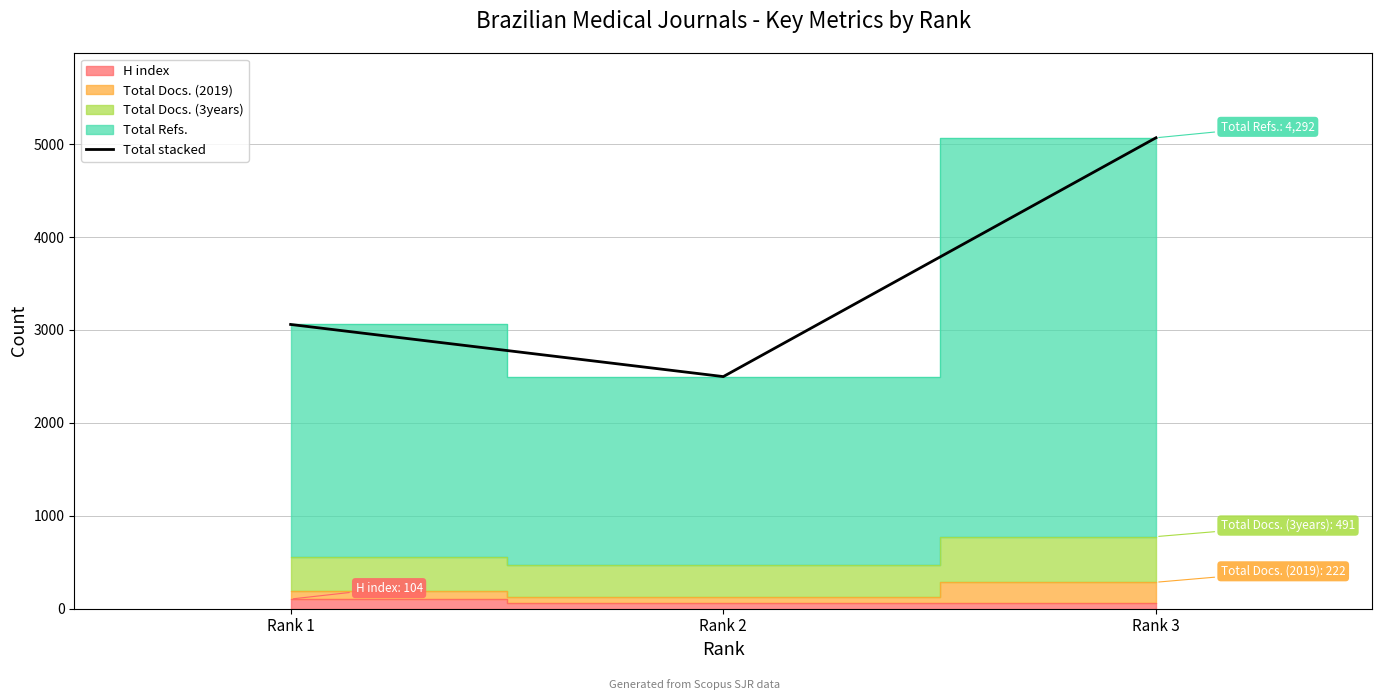

How many values are below 3059?

1